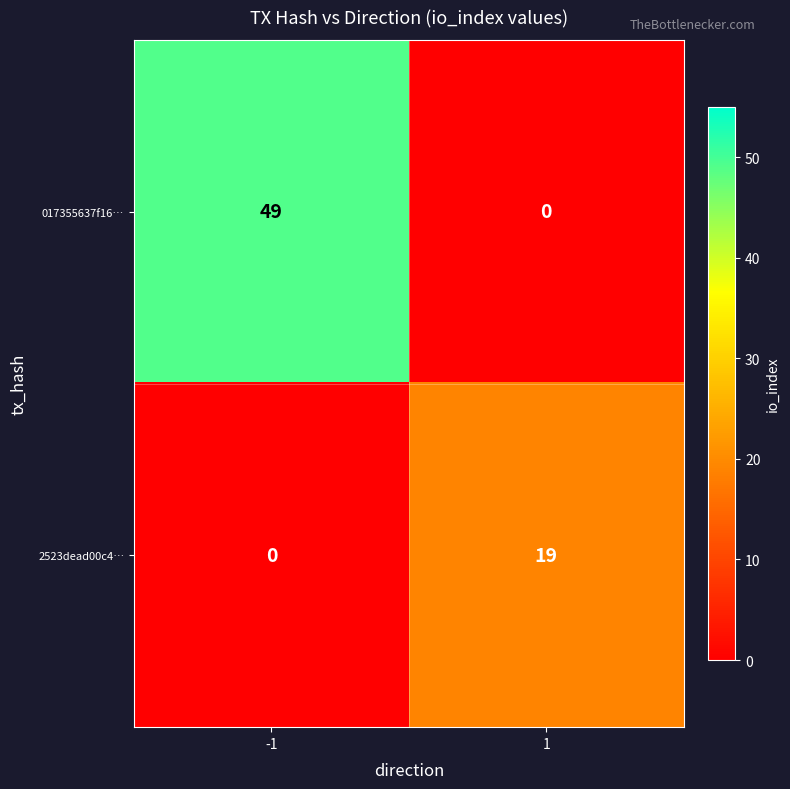

What is the difference between the maximum and minimum values in the 017355637f16… series?

49